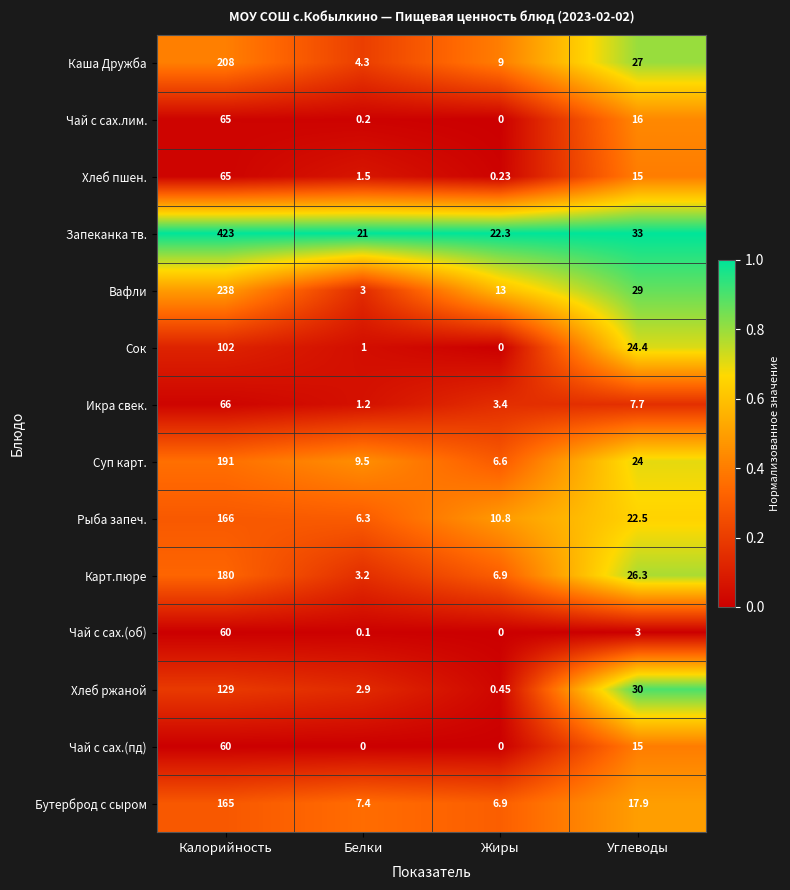

Which series changed the most between Белки and Жиры?

Вафли